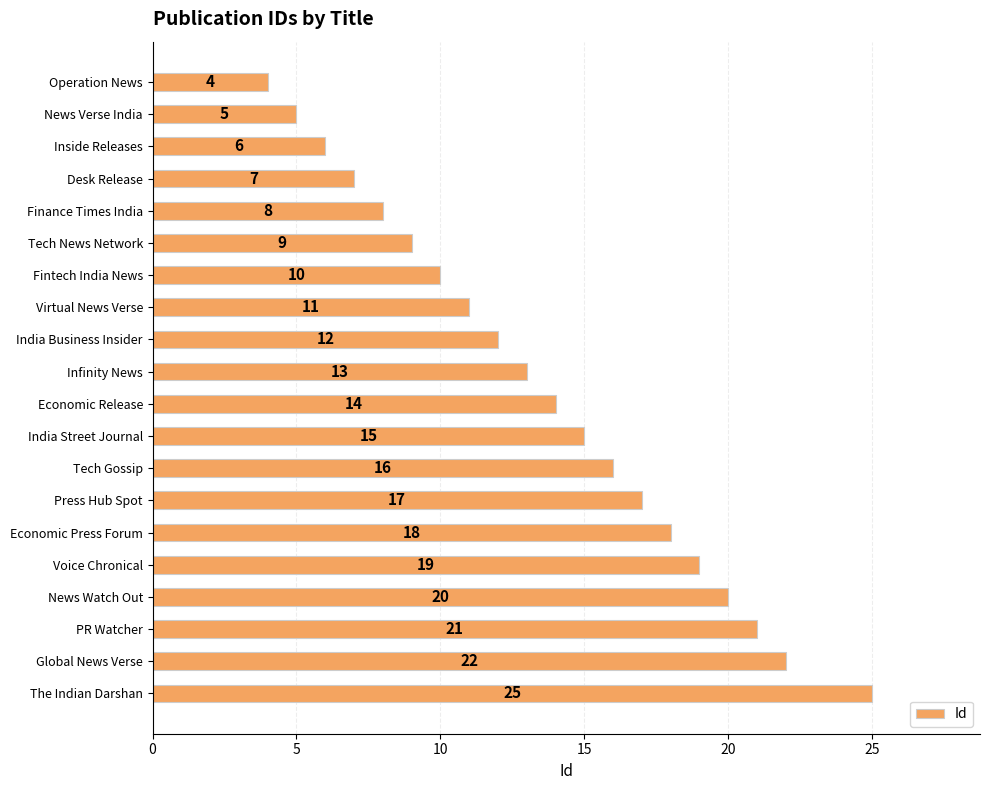

The chart shows a value of 2 at News Verse India. True or false?

False